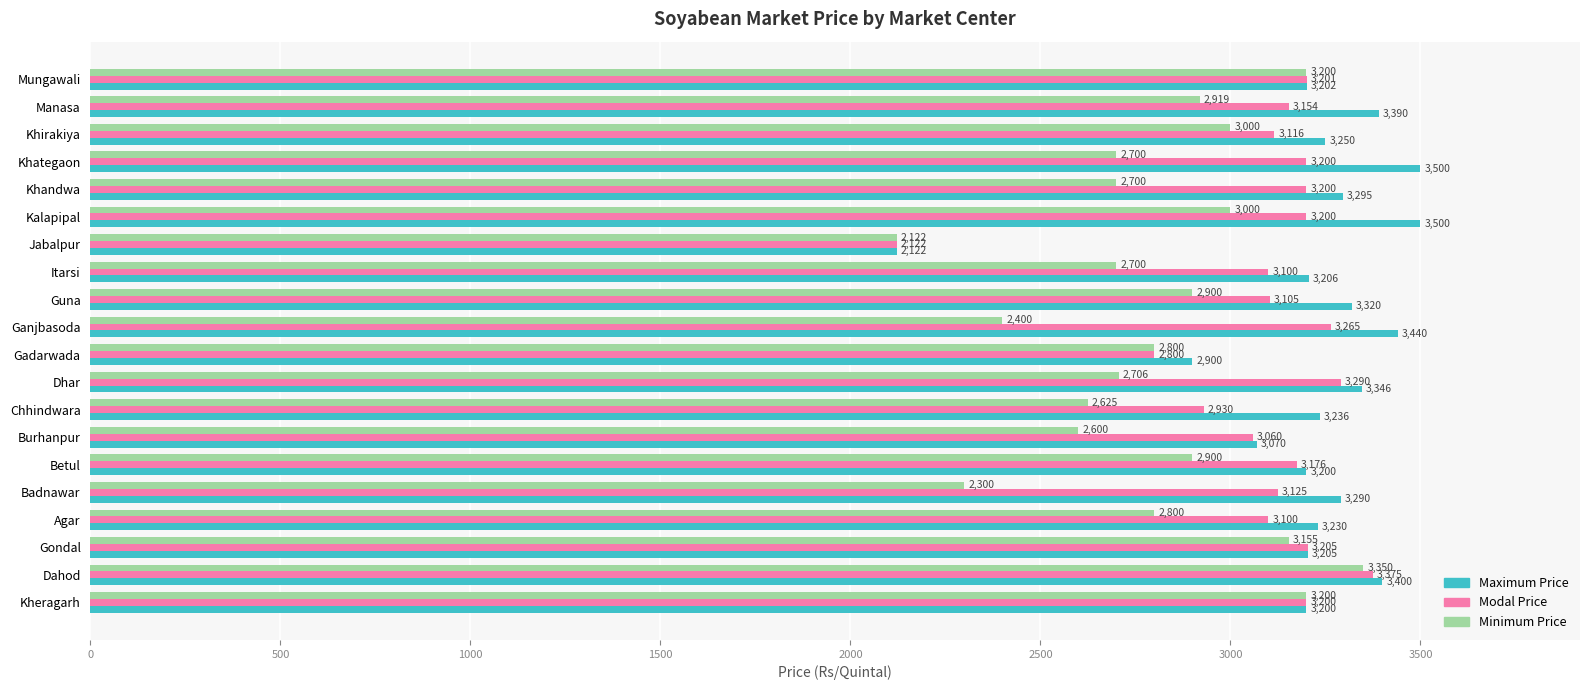

Rank the series by their maximum value, from lowest to highest.

Minimum Price, Modal Price, Maximum Price